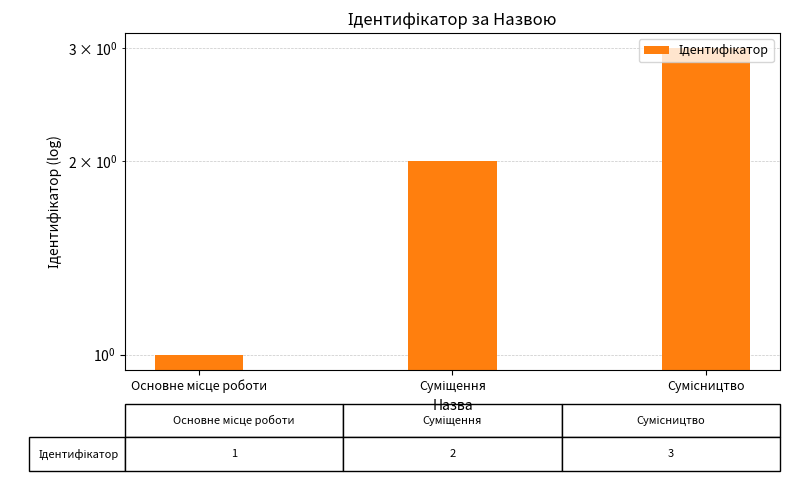

What is the difference between the maximum and minimum values?

2